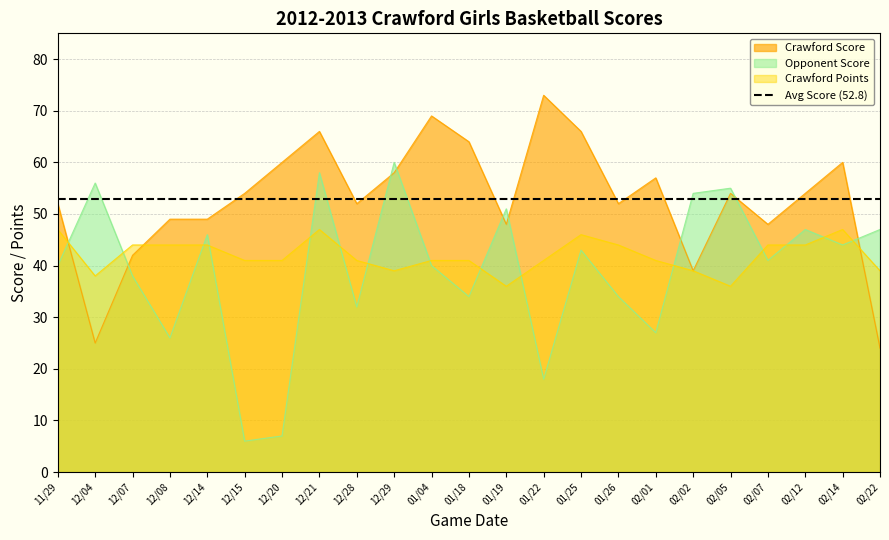

True or false: Crawford Points has a value of 41 at 01/18.

True